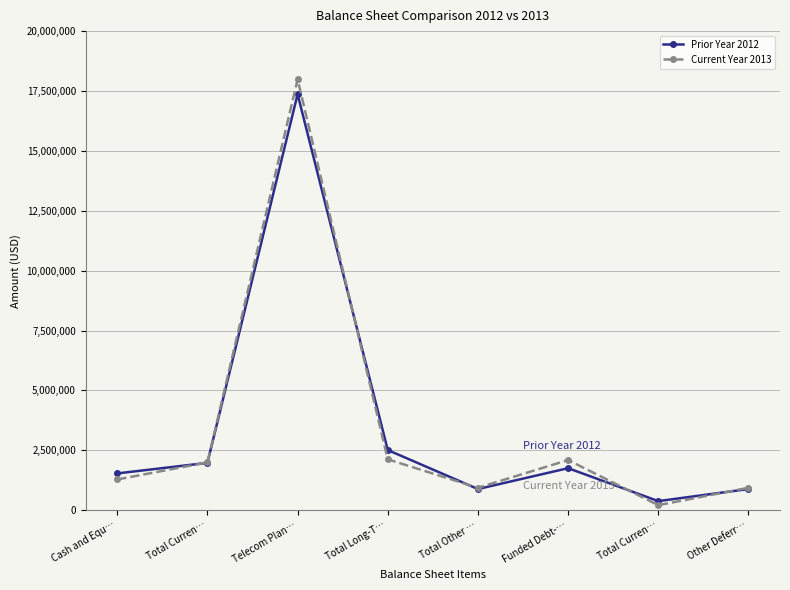

After their last crossing, which series has the higher values: Prior Year 2012 or Current Year 2013?

Current Year 2013